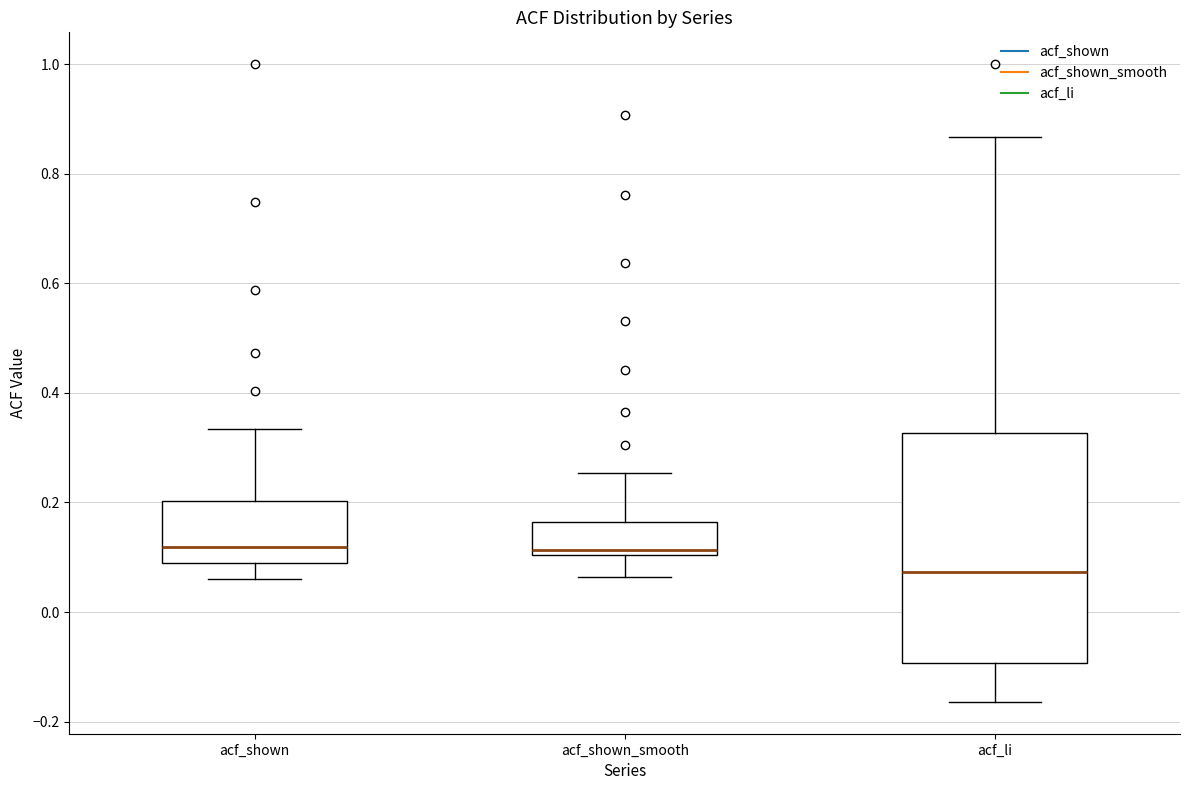

Reading left to right, read every box against the y-axis: the position of its median line, the range the box covers, and the ends of its whiskers. The values are not printed on the chart, so give them approximately, as read against the axis.

acf_shown: median 0.12, box 0.08 to 0.20, whiskers 0.06 to 0.34
acf_shown_smooth: median 0.12, box 0.10 to 0.16, whiskers 0.06 to 0.26
acf_li: median 0.08, box -0.10 to 0.32, whiskers -0.16 to 0.86